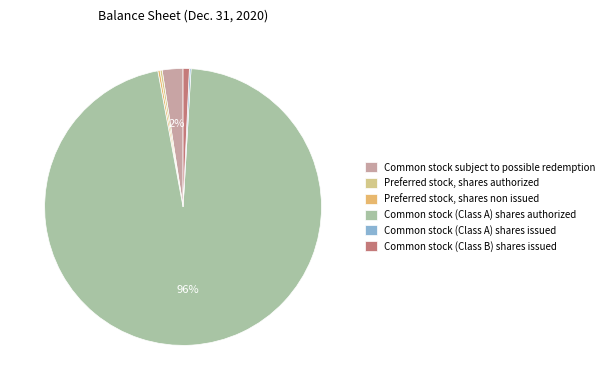

Count the number of slices in the pie.

6